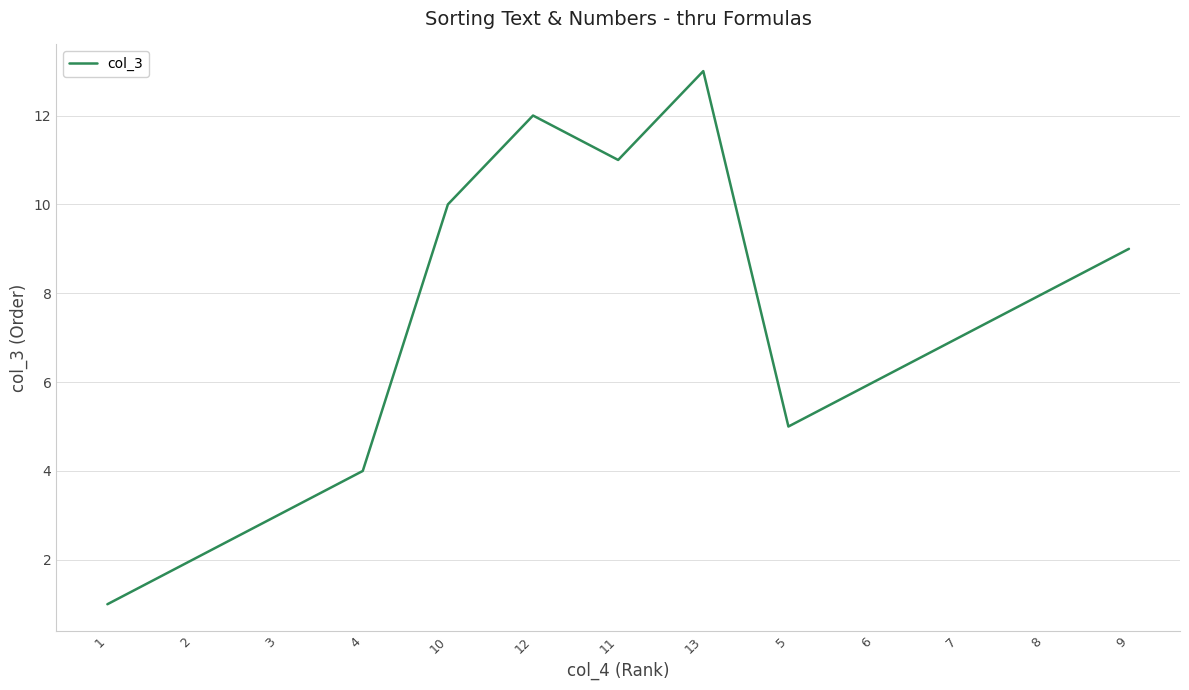

What position from the left is 2?

2